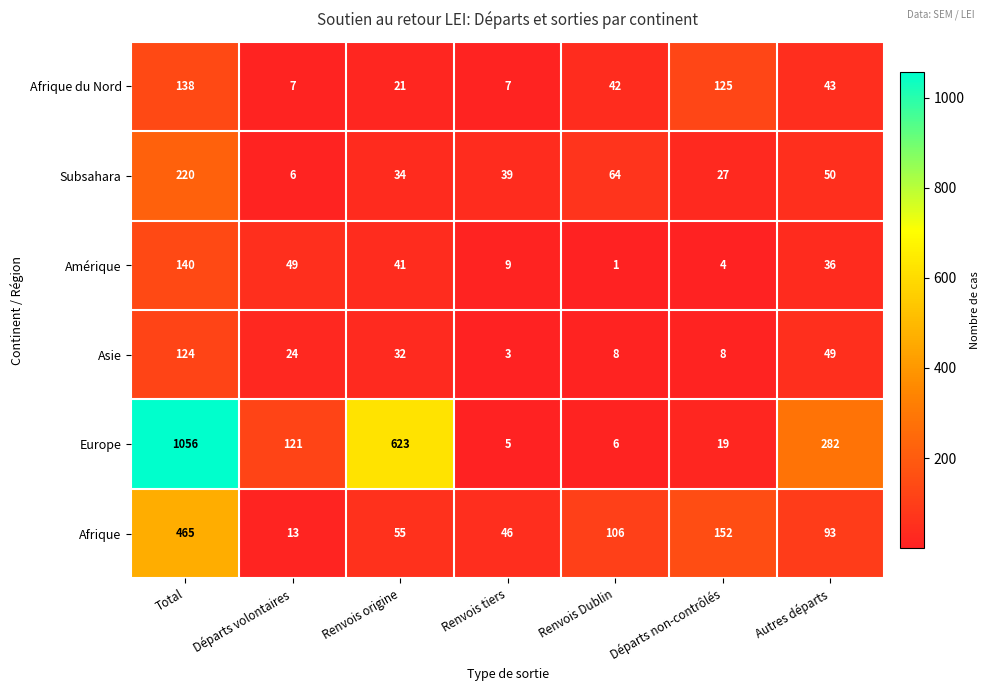

At which label is Subsahara closest to 113?

Renvois Dublin